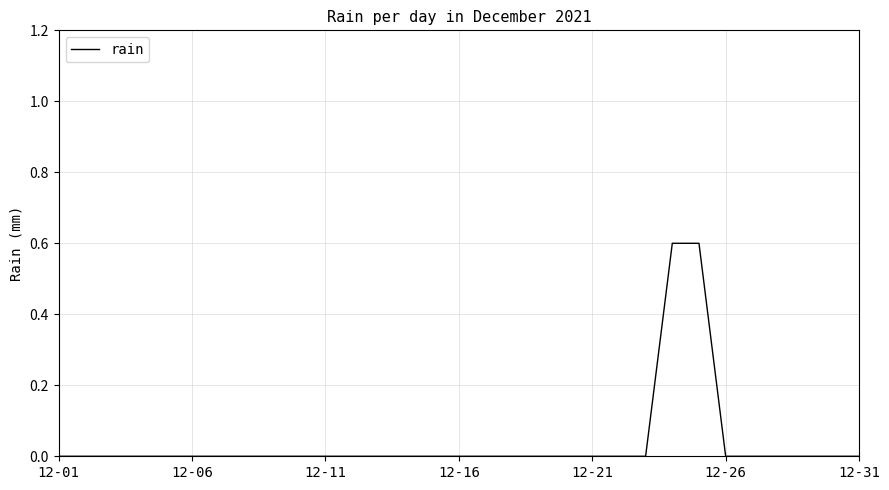

What is the maximum value shown in the chart?

0.6